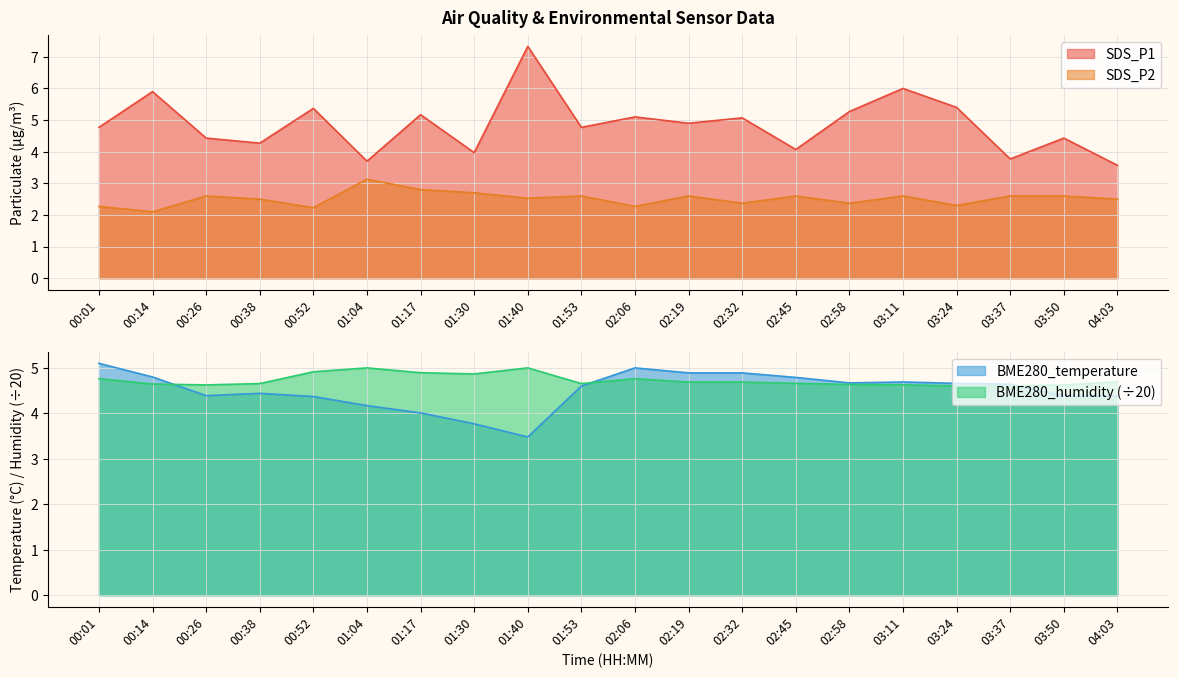

What is the value of the BME280_temperature point at the 7th from the left?

4.0